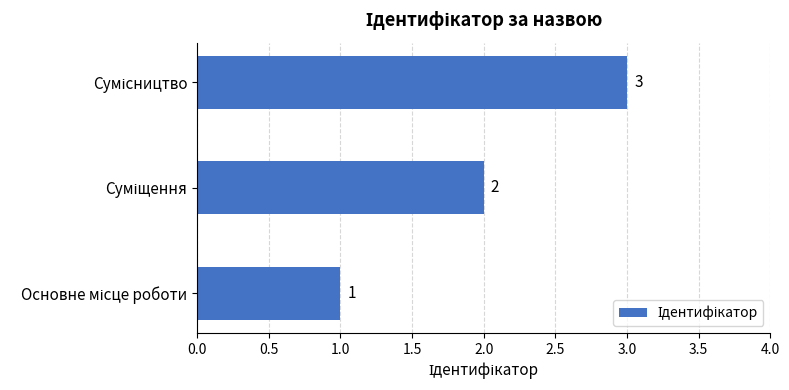

How many values are between 1 and 3?

3